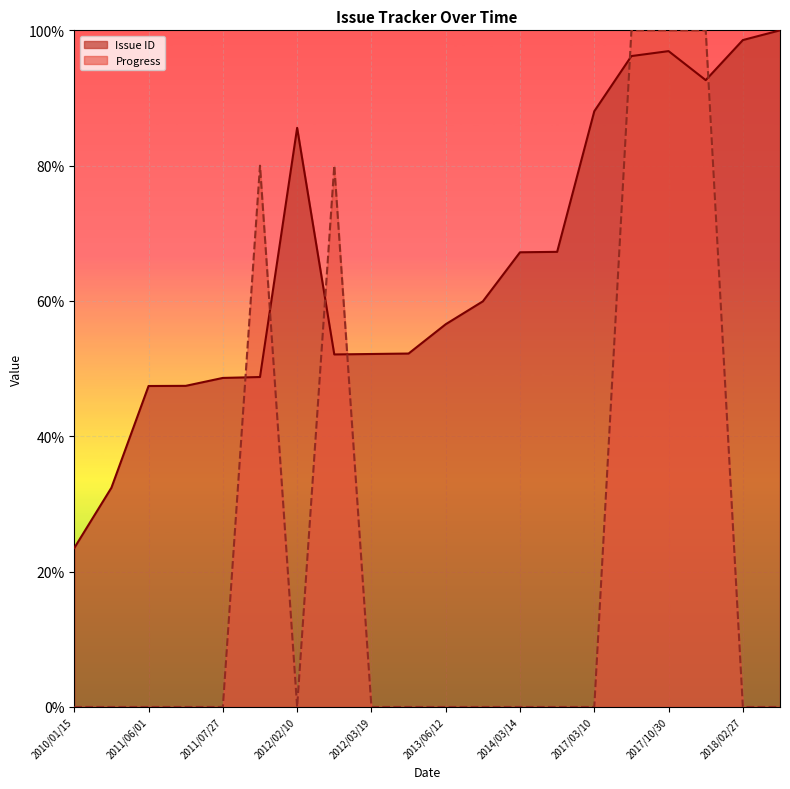

True or false: Issue ID and Progress intersect in this chart.

True